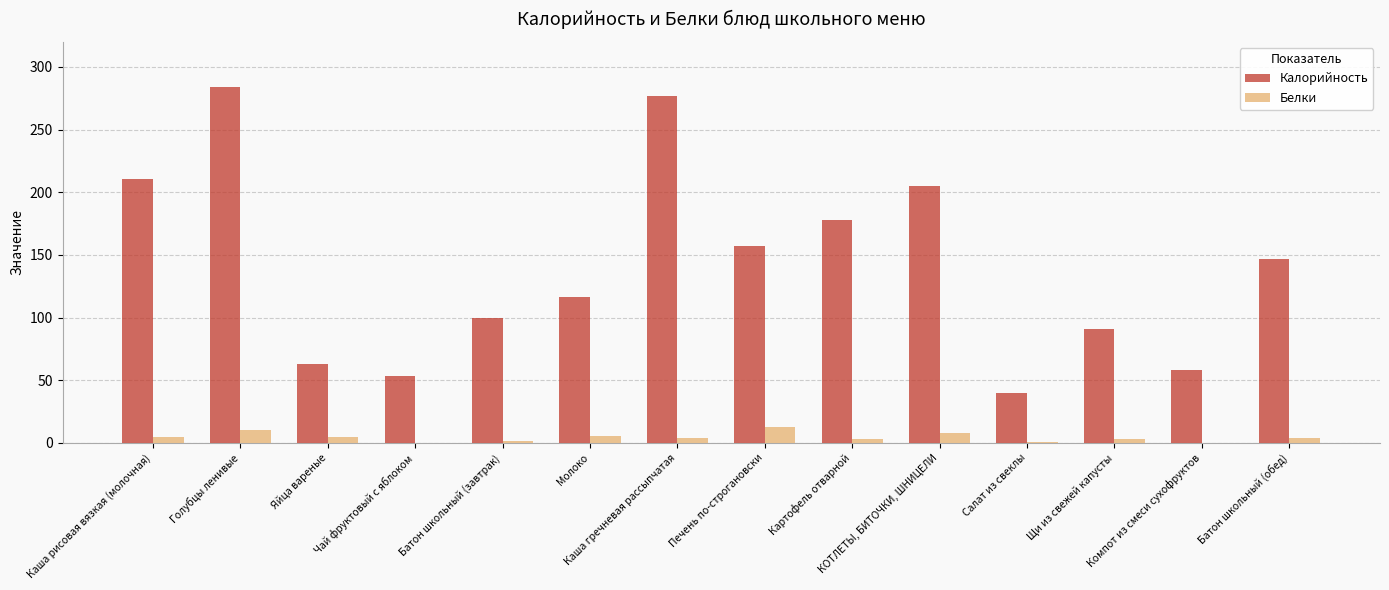

Does the chart contain stacked bars?

No